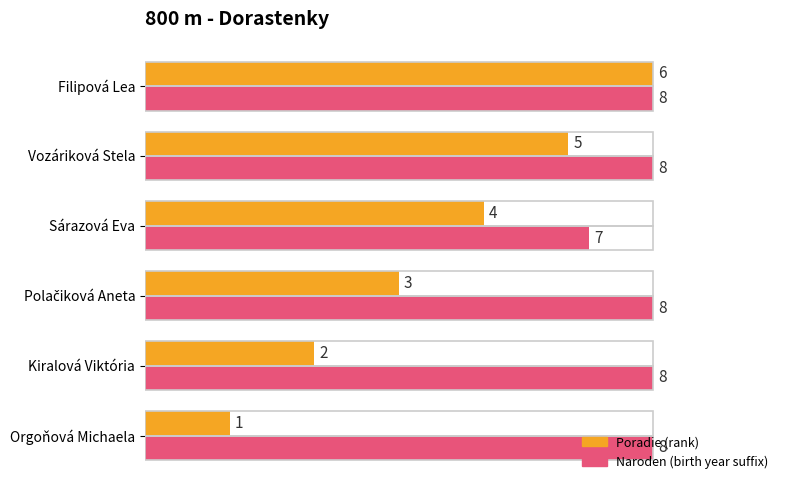

What is the label of the 2nd bar from the right?

Vozáriková Stela